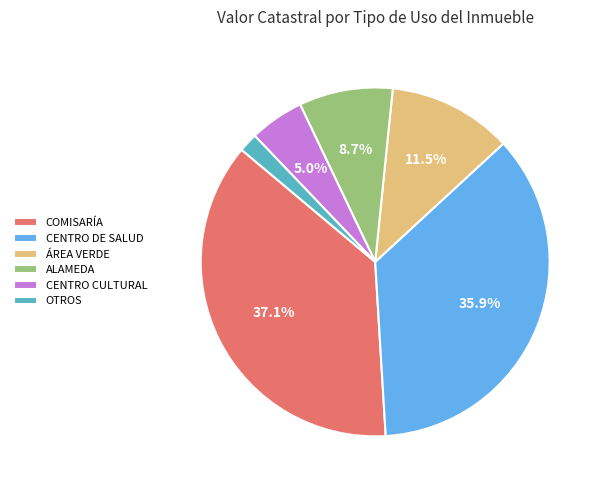

To the nearest percent, what is the difference between the largest and smallest slice percentages?

35%